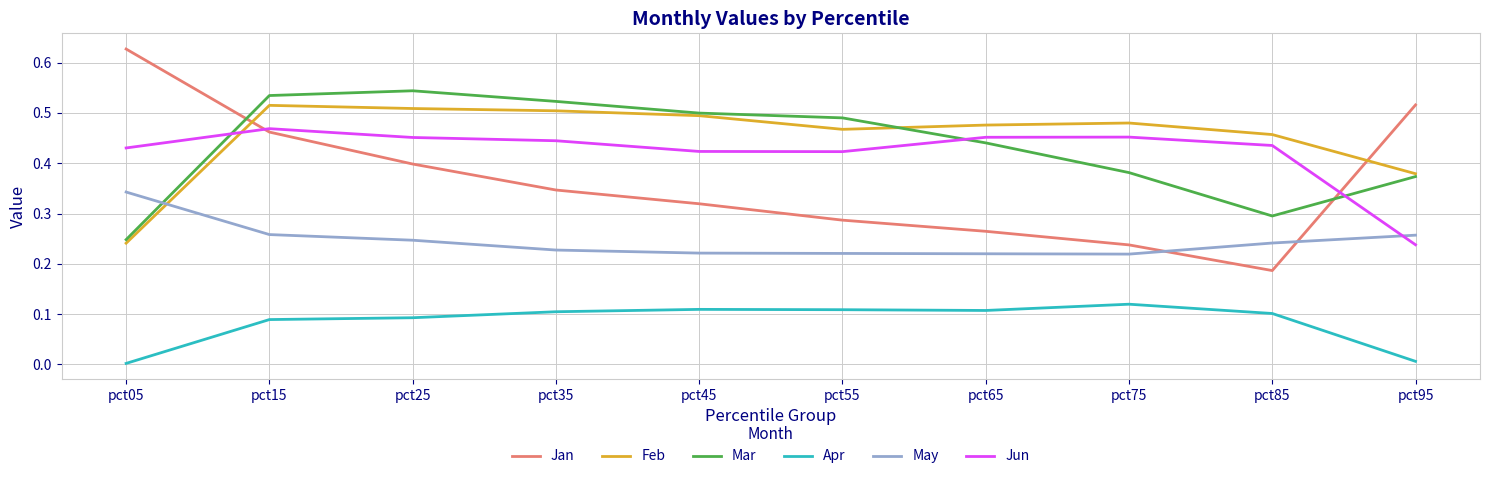

Which series has the largest range (max minus min)?

Jan